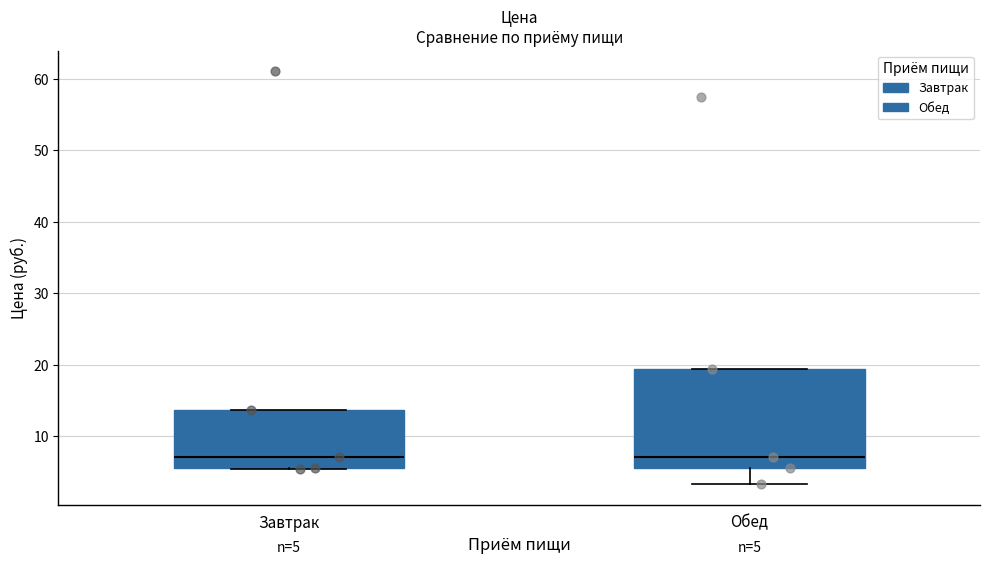

Which box is the tallest, from its lower edge to its upper edge?

Обед